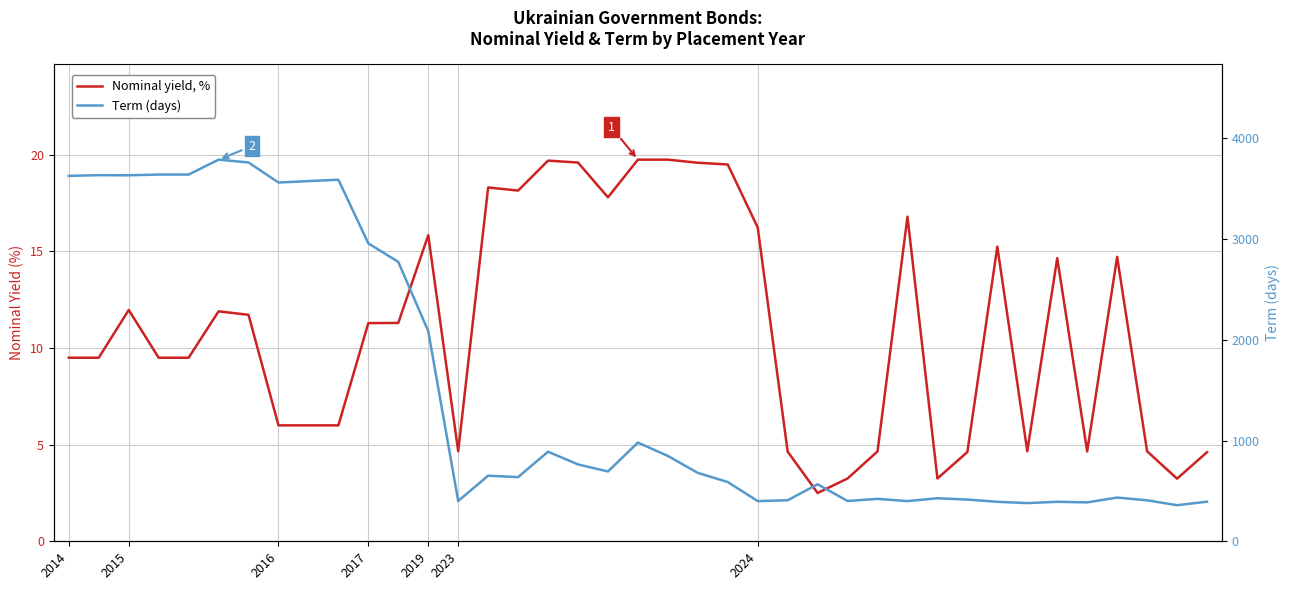

At how many categories does at least one series exceed 862?

15